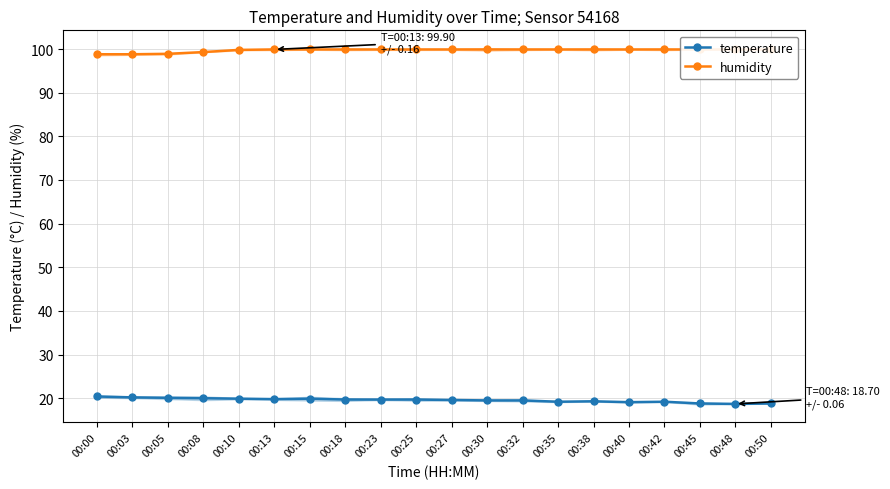

Is the value of humidity at 00:50 greater than the value of temperature at 00:23?

Yes